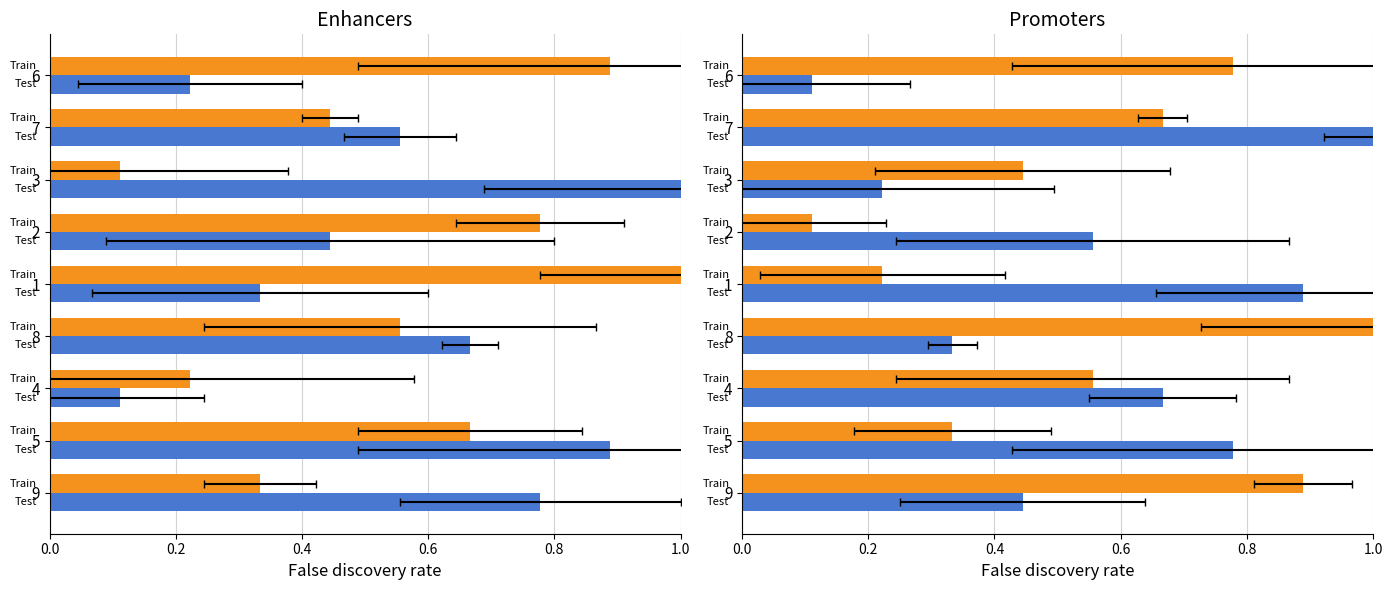

At how many categories does at least one series exceed 0?

9